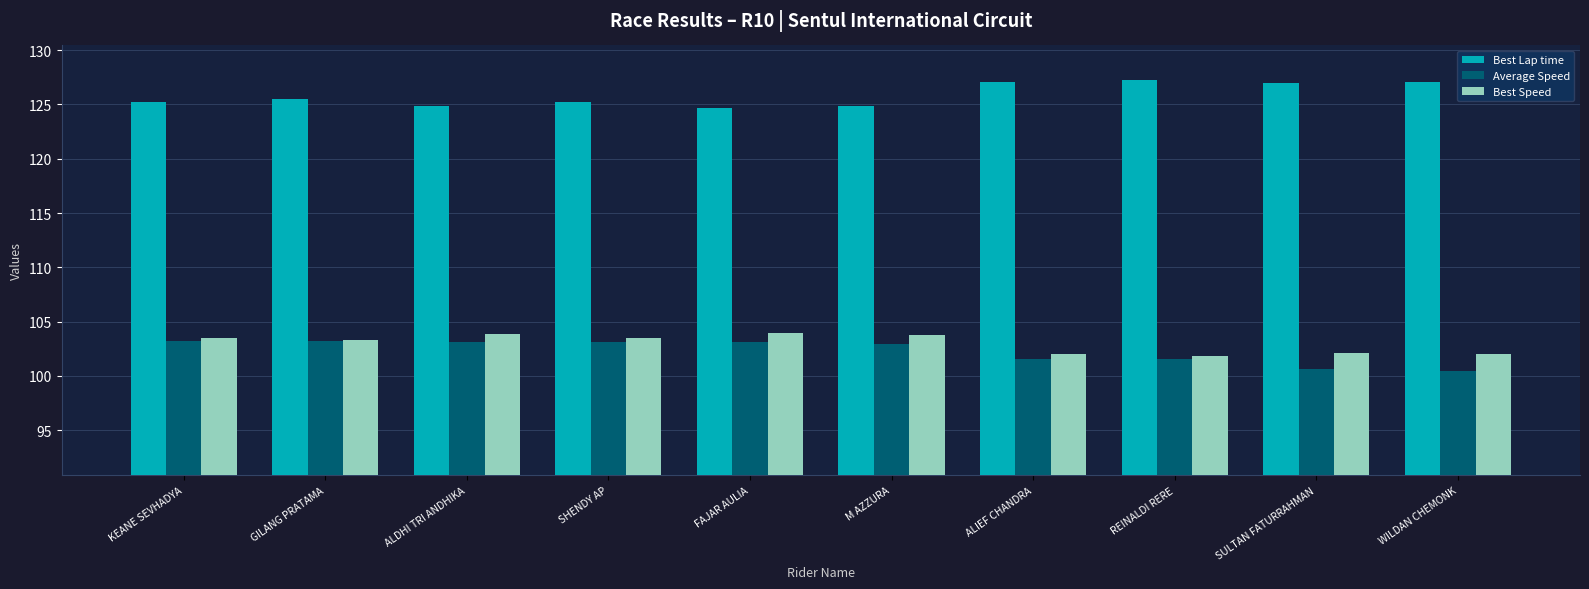

What is the spread (max minus min) of values at SHENDY AP?

22.1